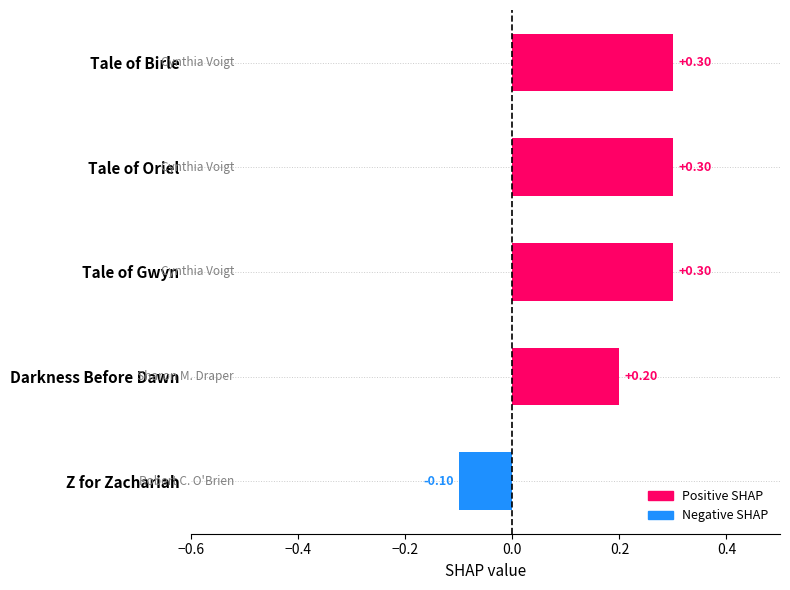

At which label is the value closest to 0?

Z for Zachariah